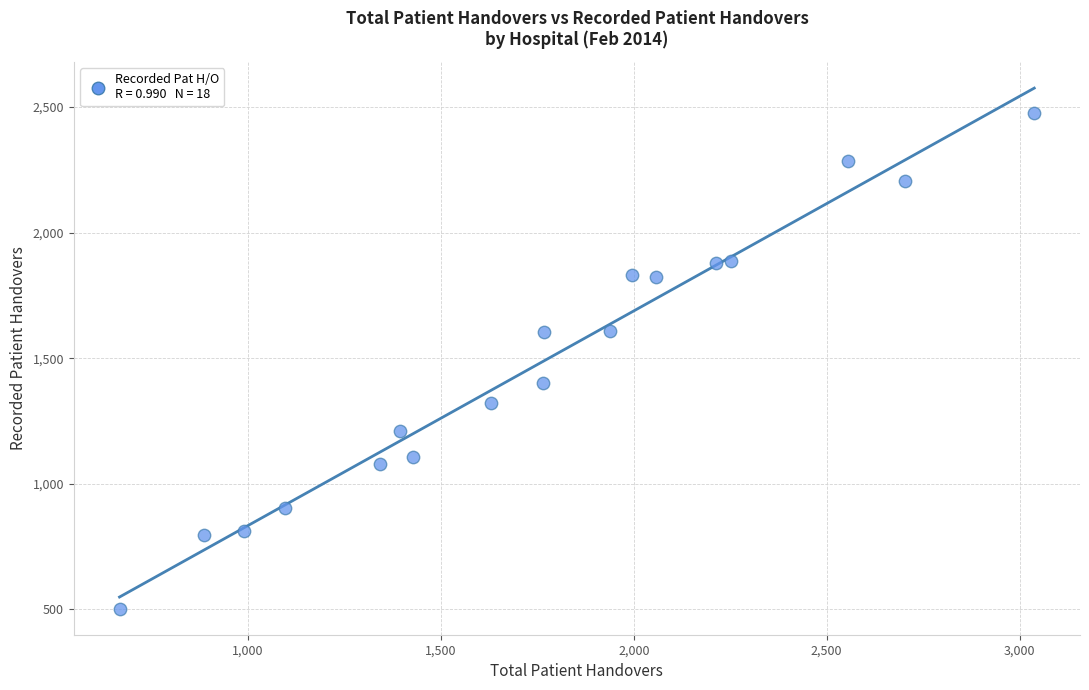

What is the range of Y values (max minus min)?

1974